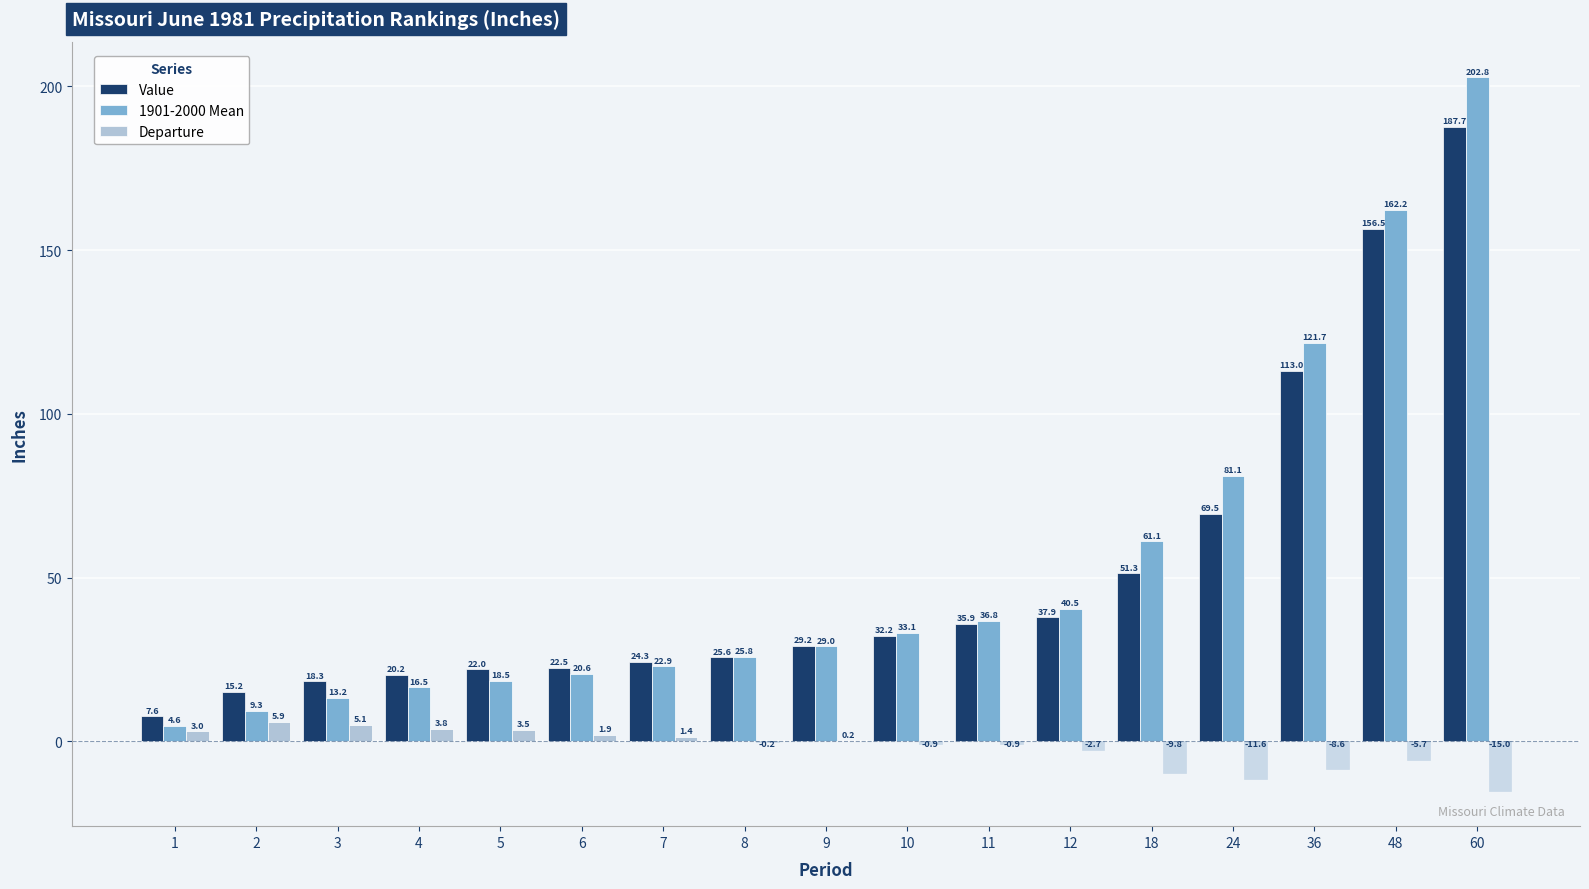

How many groups of bars are there?

17